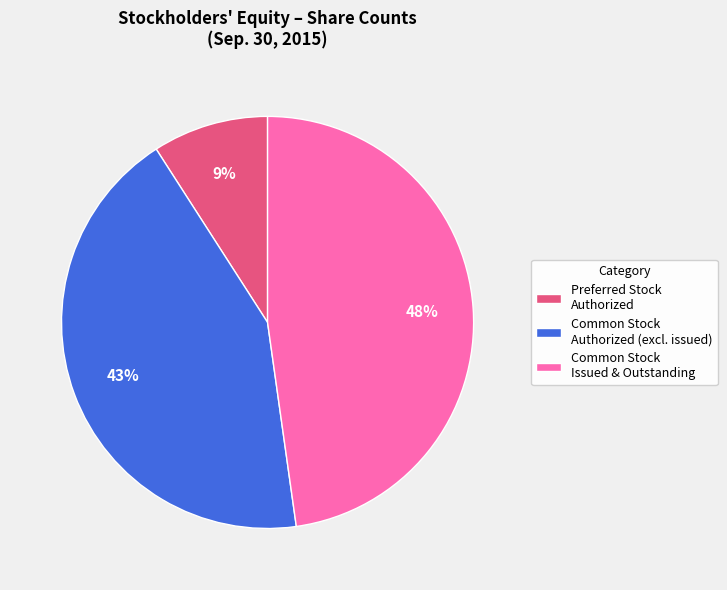

Rank the categories by value from lowest to highest.

Preferred Stock Authorized, Common Stock Authorized (excl. issued), Common Stock Issued & Outstanding